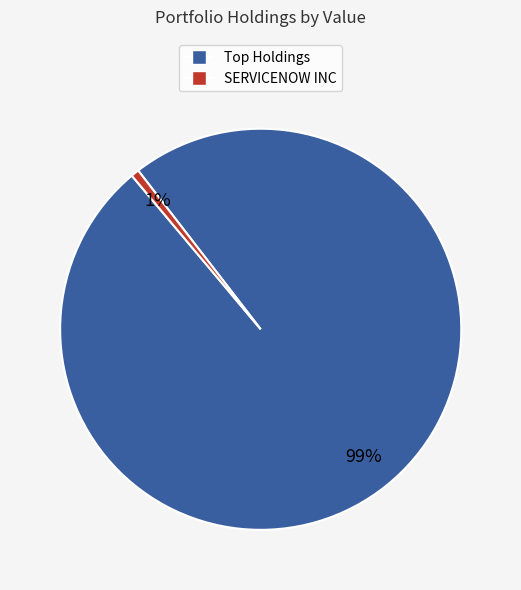

How many slices are in this pie chart?

2